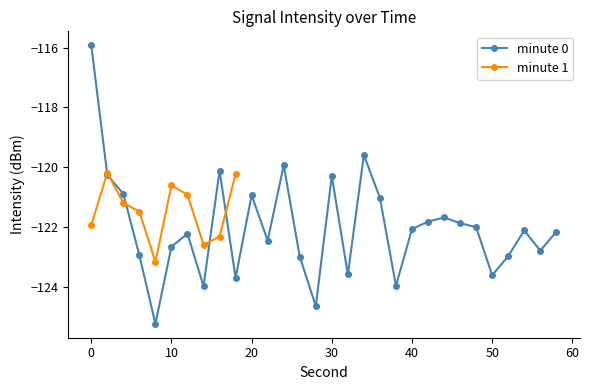

The chart shows a value of -176.8 at 20. True or false?

False